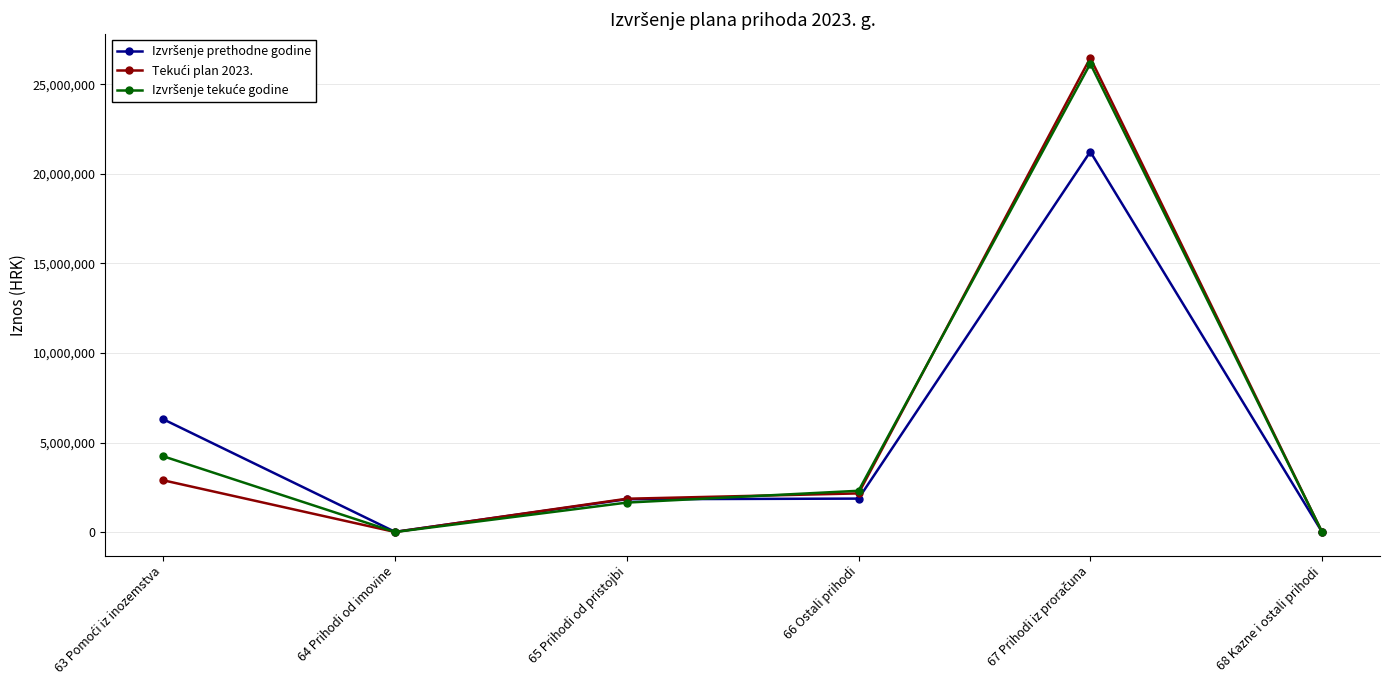

What is the label of the 4th point from the left?

66 Ostali prihodi